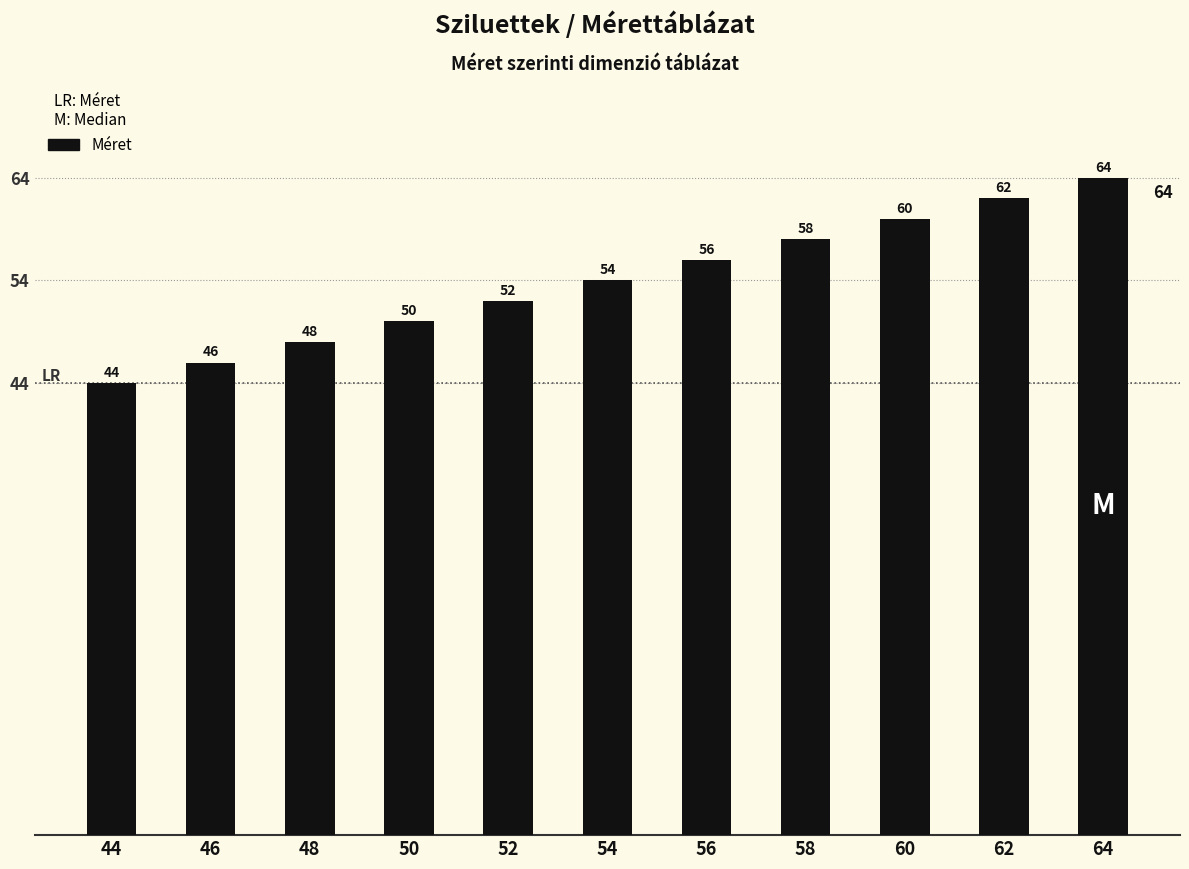

Reading left to right, extract all data points from this chart.

44=44	46=46	48=48	50=50	52=52	54=54	56=56	58=58	60=60	62=62	64=64